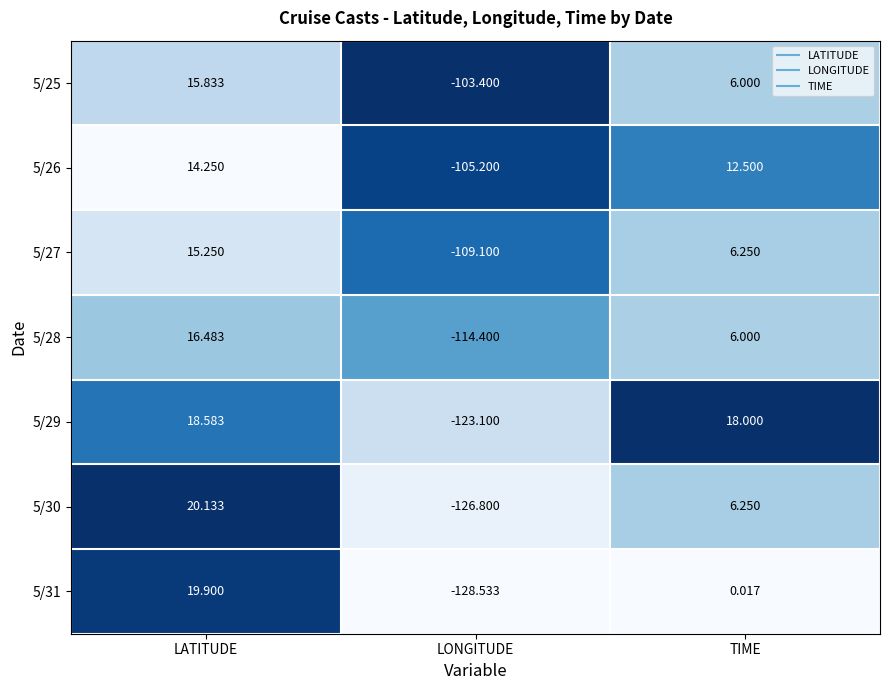

Which series has the largest range (max minus min)?

5/31